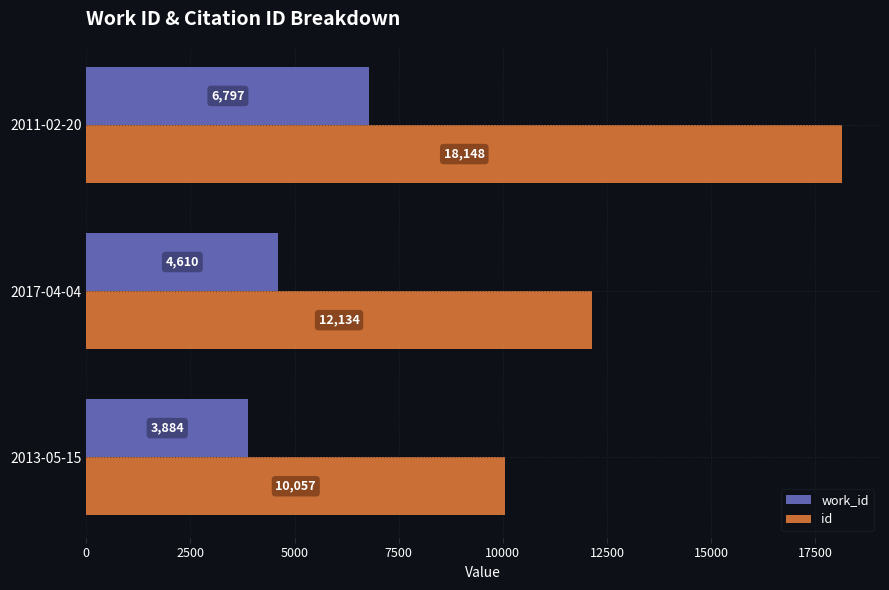

What is the maximum value for id?

18148